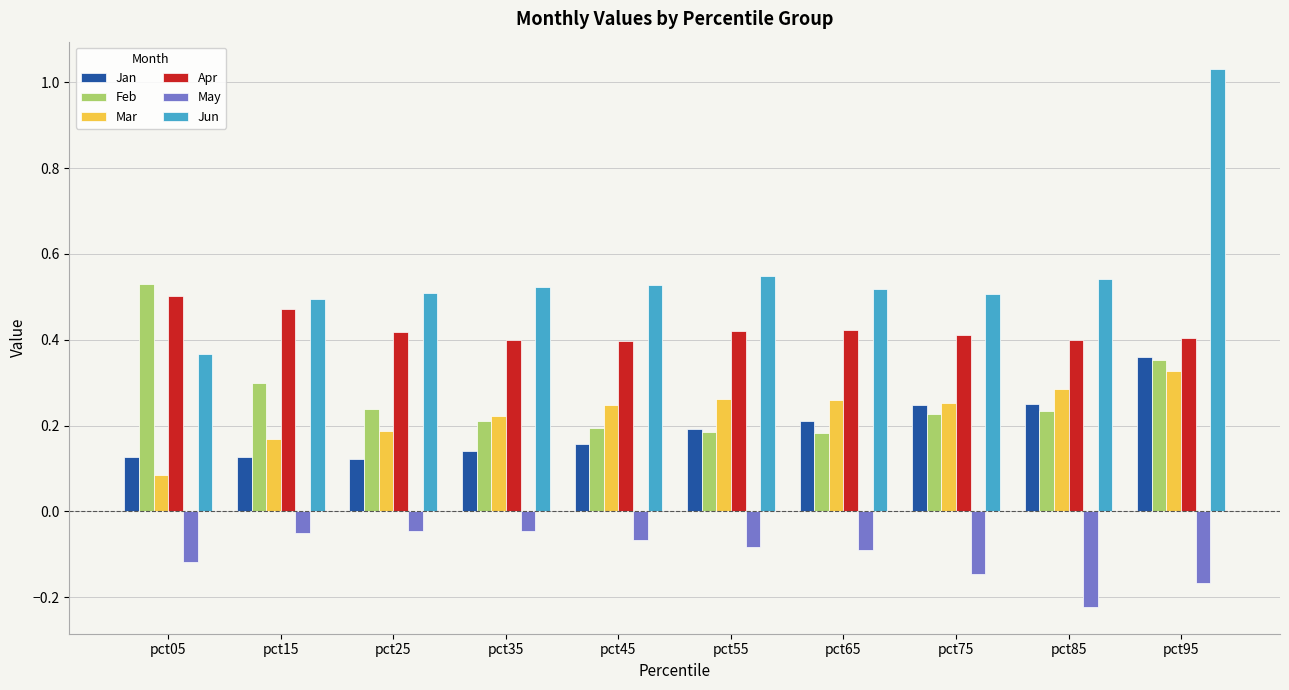

What is the sum of all Jan values?

1.9